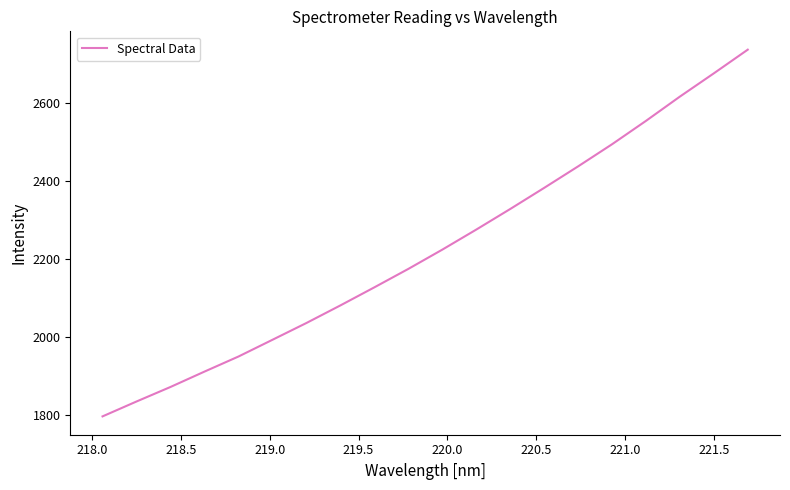

What is the maximum value shown in the chart?

2737.1